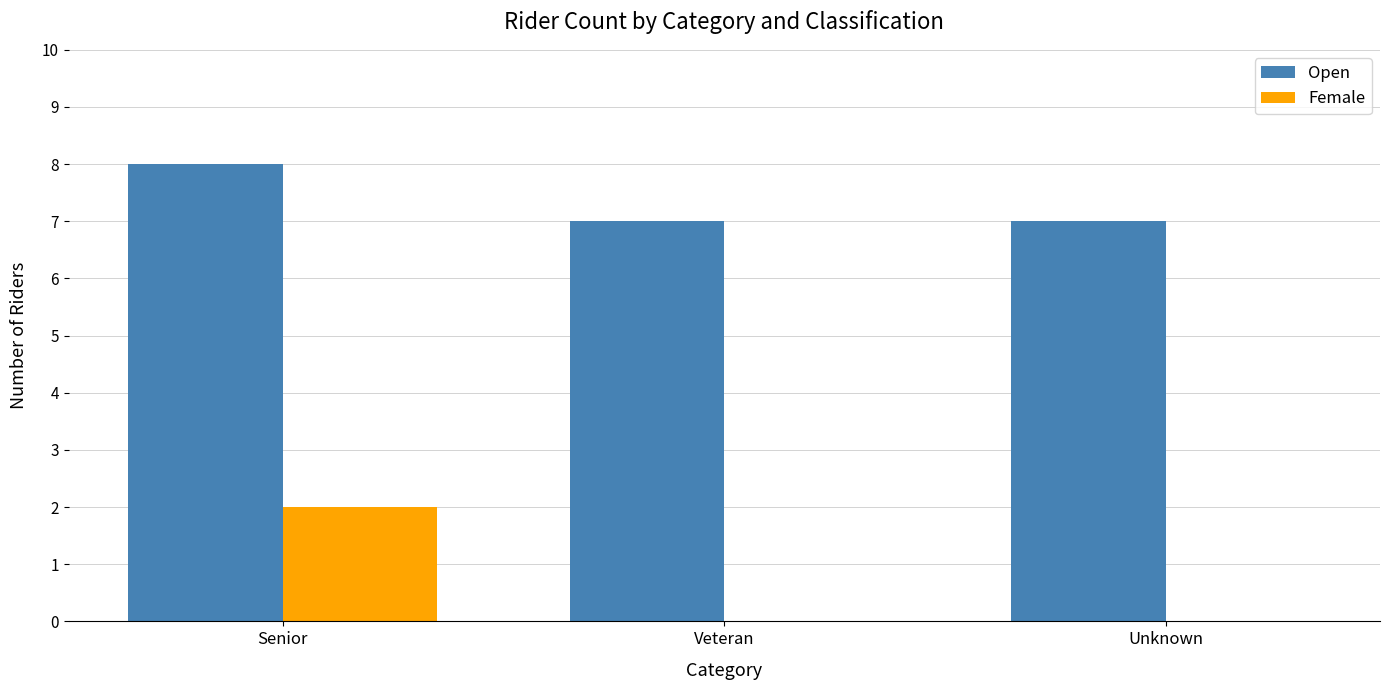

What is the sum of all Open values?

22